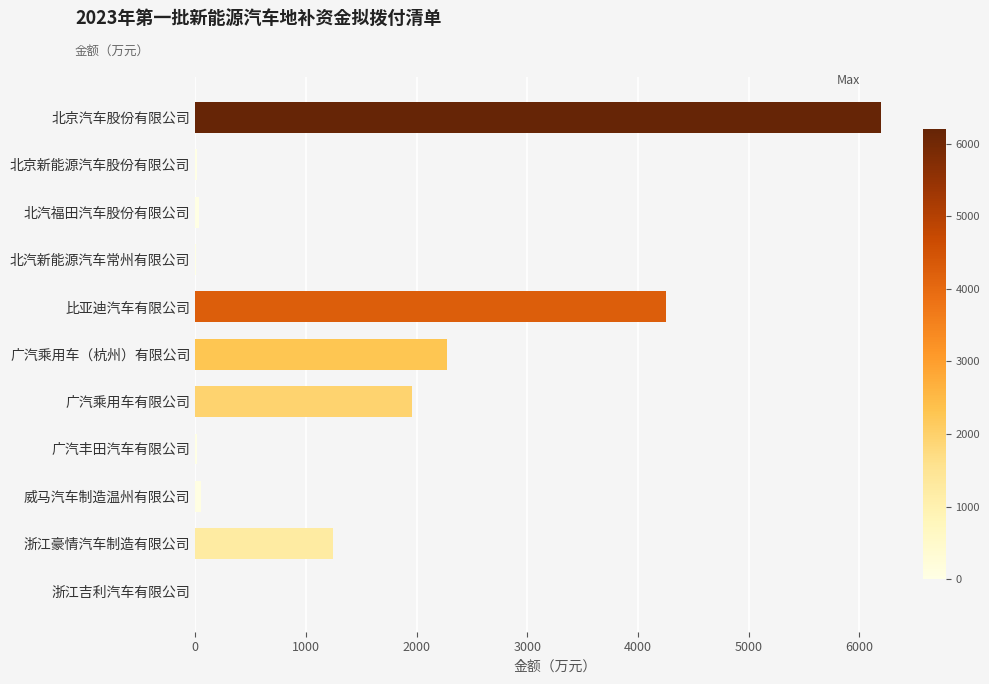

Between 广汽乘用车有限公司 and 北京汽车股份有限公司, which is larger?

北京汽车股份有限公司